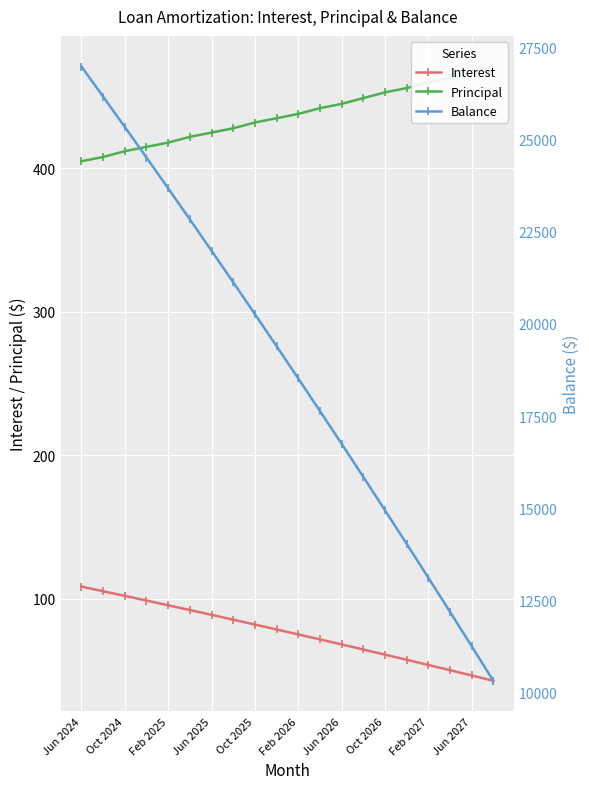

Is it true that Interest equals 87.2 at Feb 2027?

False